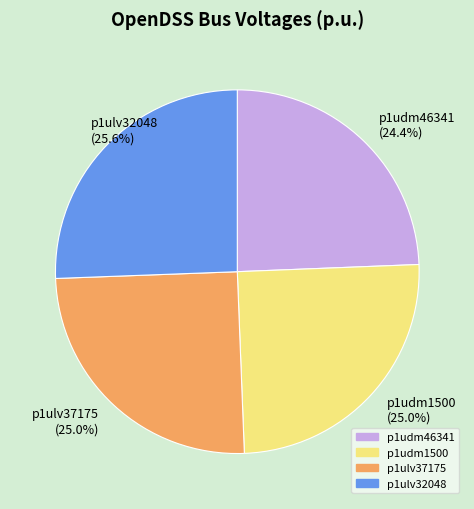

Which slice is the smallest?

p1udm46341